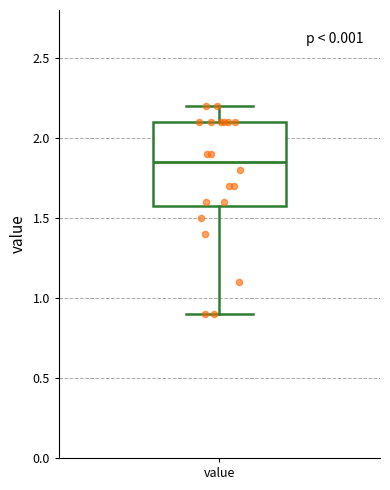

Transcribe this box plot: give where the median line is, the range the box spans, and where the two whiskers end, as read against the y-axis. The values are not printed on the chart, so give them approximately, as read against the axis.

median 1.85, box 1.60 to 2.10, whiskers 0.90 to 2.20